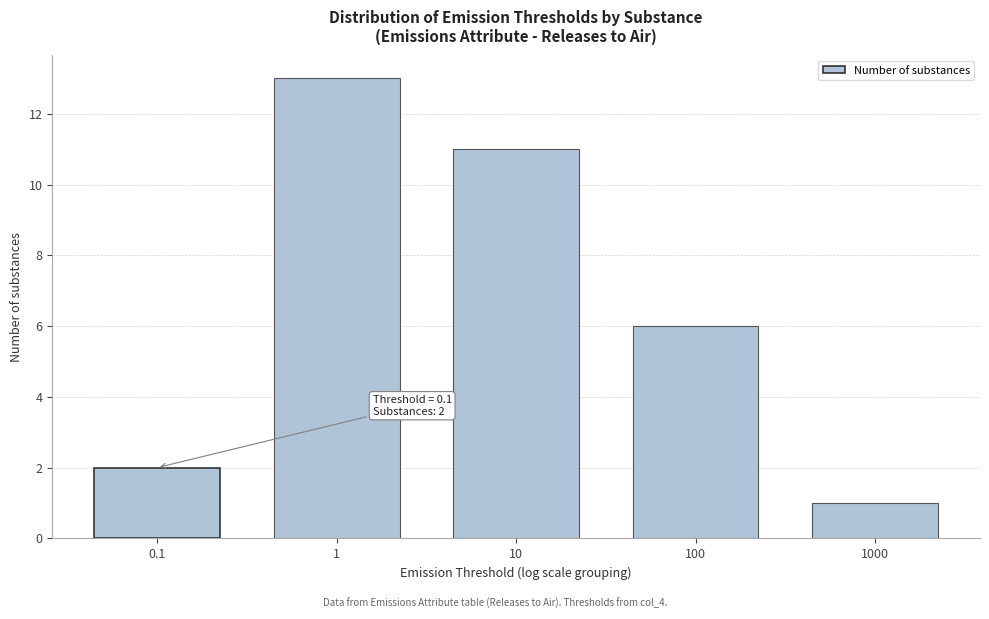

Reading right to left, list all the values displayed in this chart.

1000=1	100=6	10=11	1=13	0.1=2